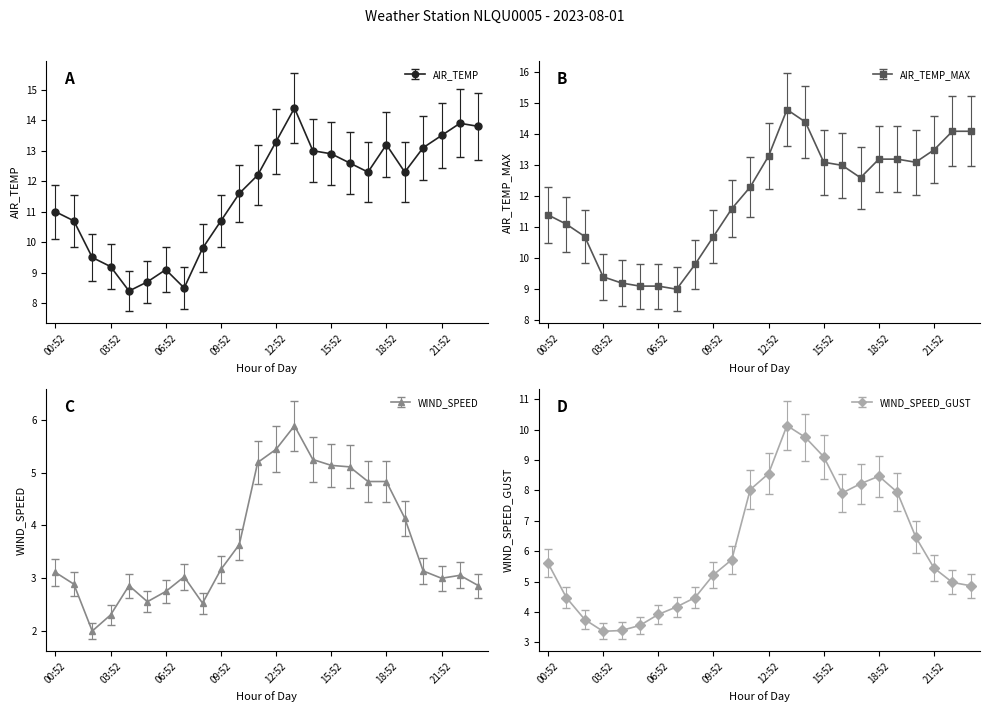

How many interior local peaks does the WIND_SPEED series have?

4